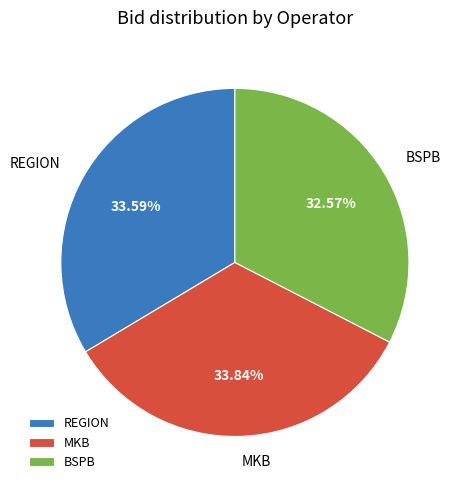

To the nearest percent, what is the combined percentage of MKB and REGION?

67%